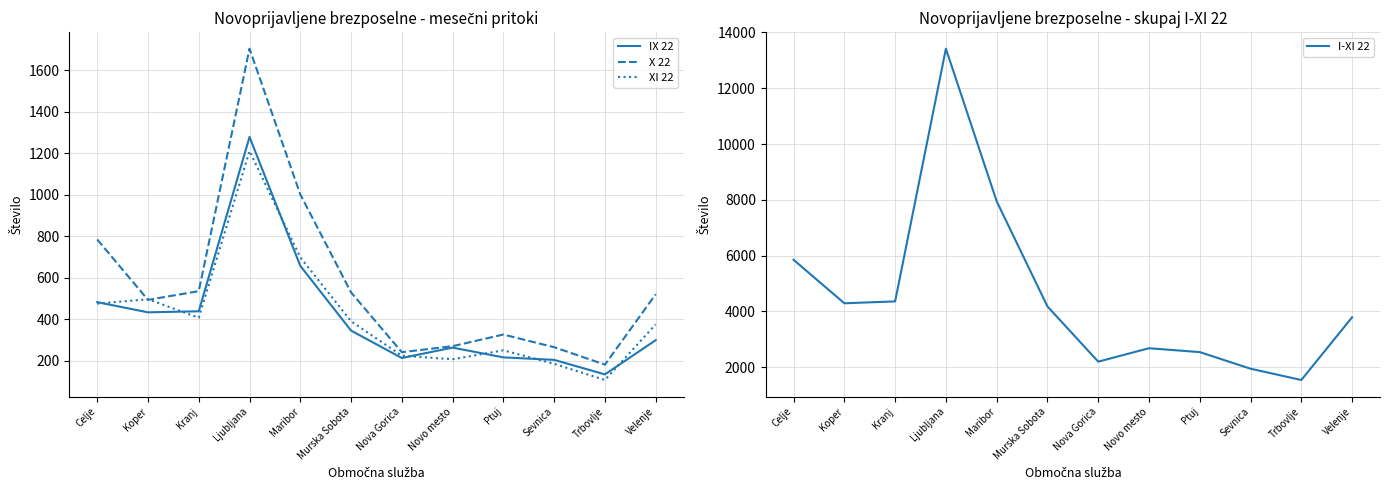

Is this an area chart (filled region under the line)?

No